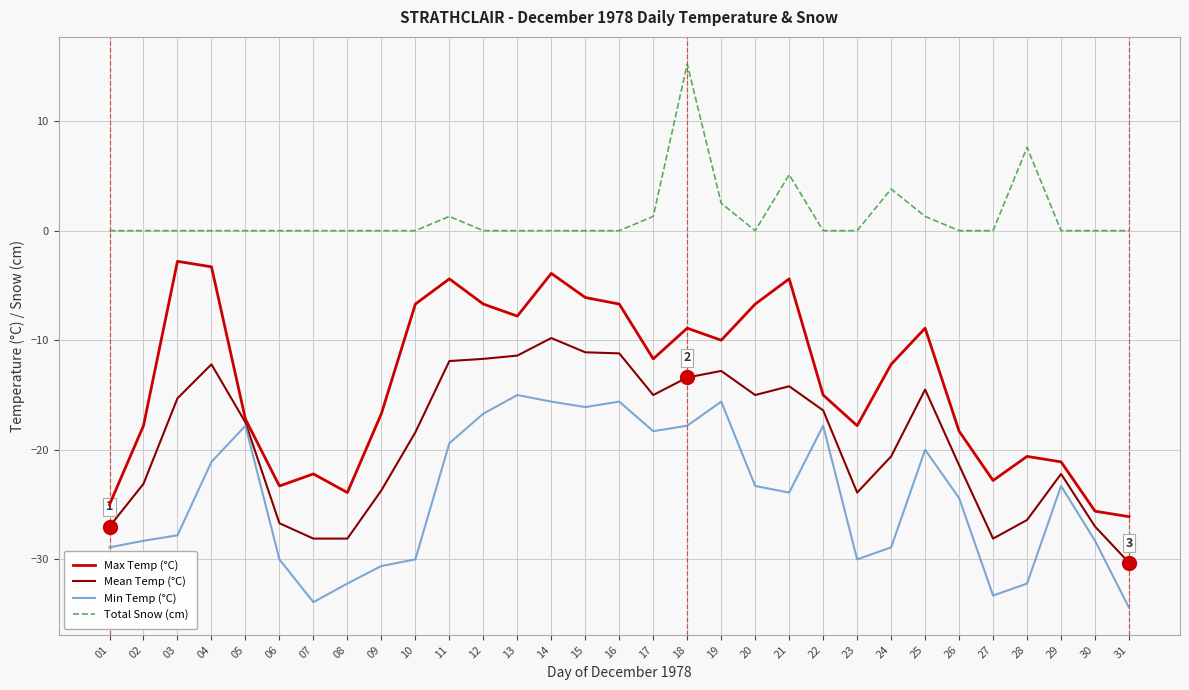

At which label does Mean Temp (°C) first exceed -17?

03